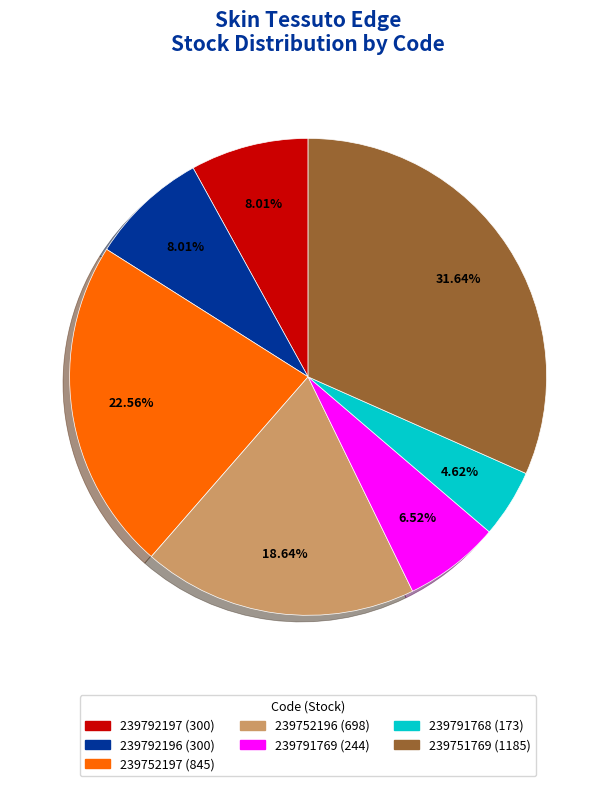

Is 239752197 the majority of the pie?

No